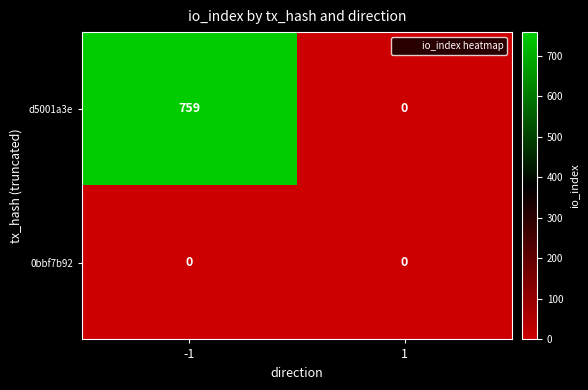

What is the difference between the d5001a3e values at 1 and -1?

759